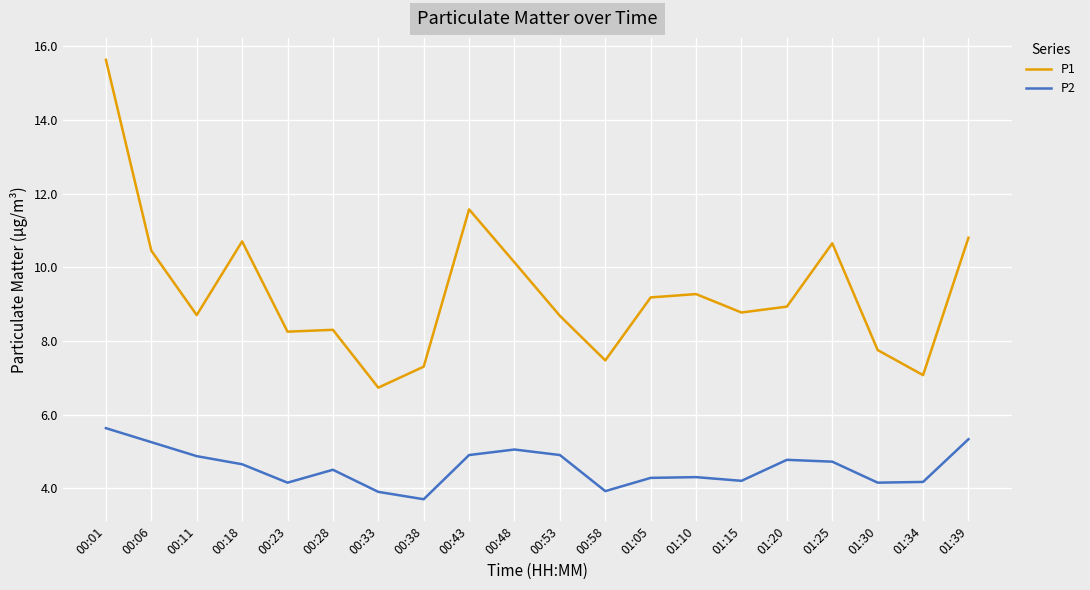

What is the difference between the maximum and minimum values in the P1 series?

8.9